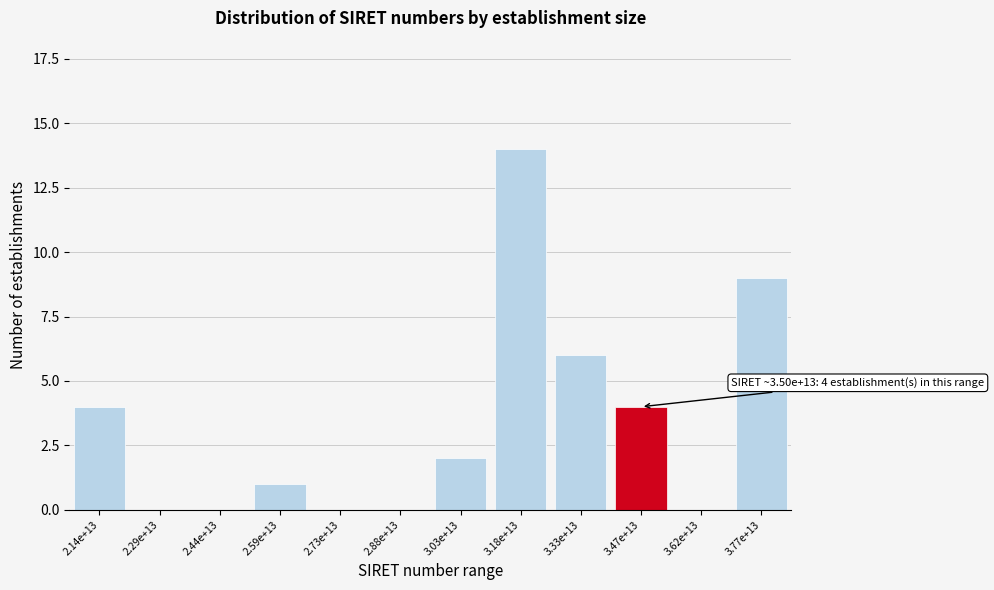

Reading left to right, list all the values displayed in this chart.

2.14e+13=4	2.29e+13=0	2.44e+13=0	2.59e+13=1	2.73e+13=0	2.88e+13=0	3.03e+13=2	3.18e+13=14	3.33e+13=6	3.47e+13=4	3.62e+13=0	3.77e+13=9